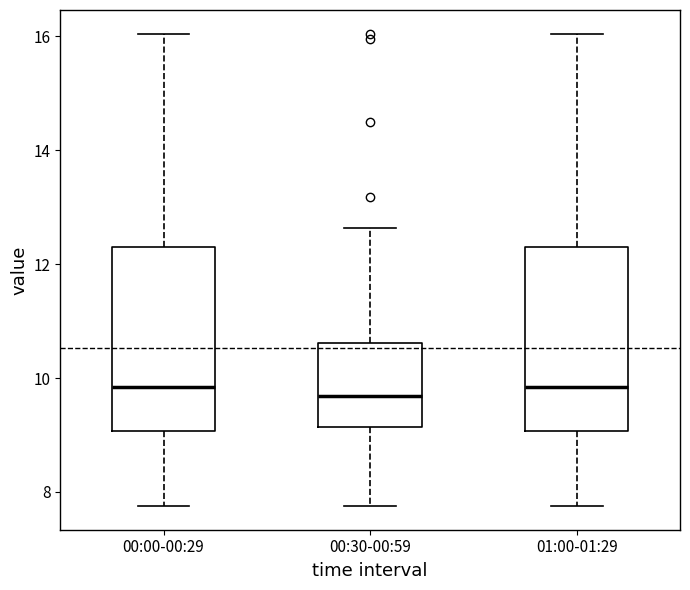

Where does the upper whisker of the box for 00:00-00:29 end on the y-axis? The values are not printed on the chart, so give them approximately, as read against the axis.

16.0